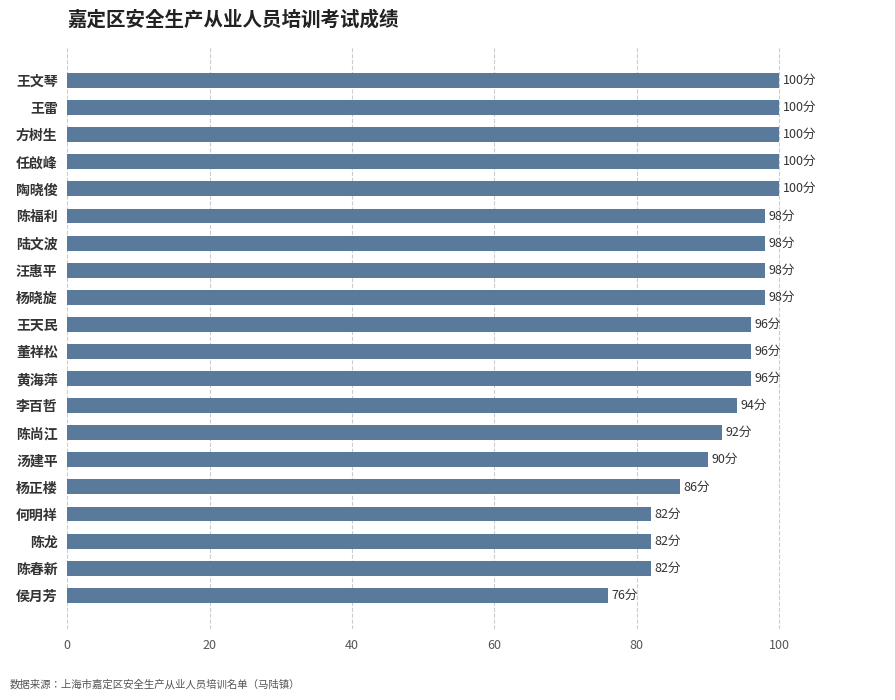

Which label corresponds to the smallest value in the chart?

侯月芳